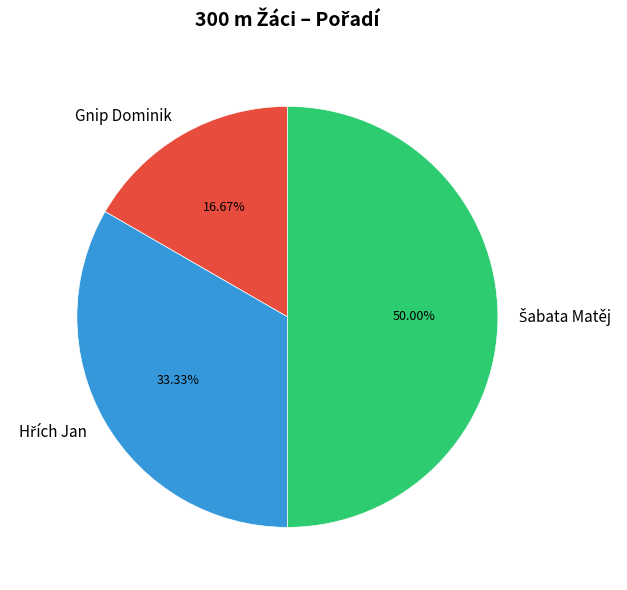

Which slice is the smallest?

Gnip Dominik